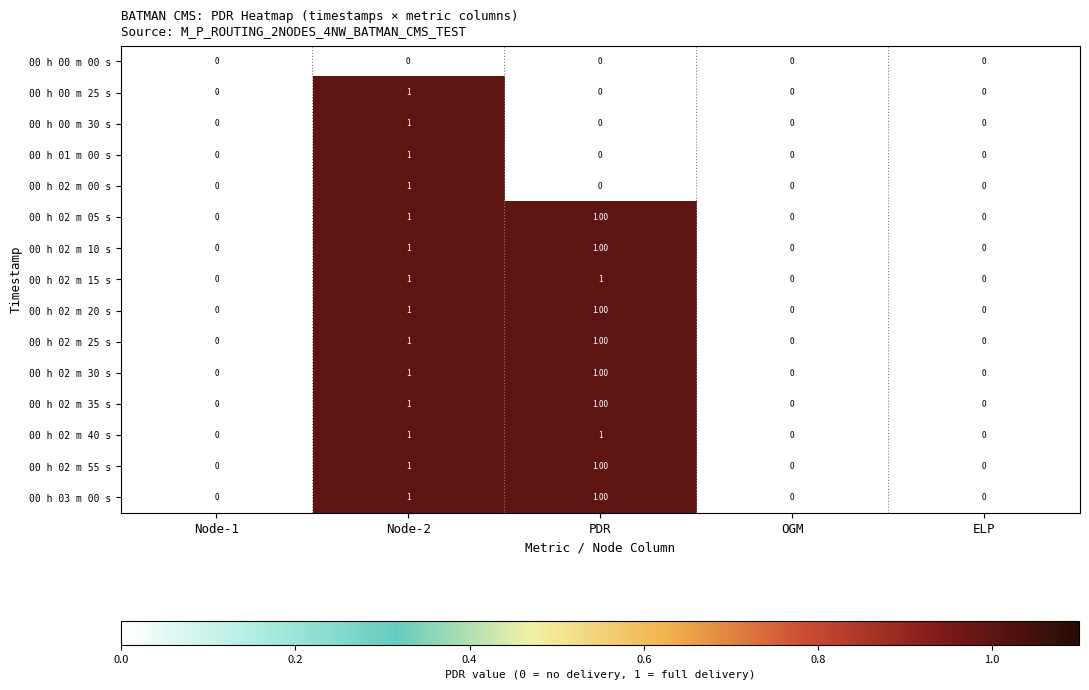

At which category is the sum across all series the highest?

Node-2